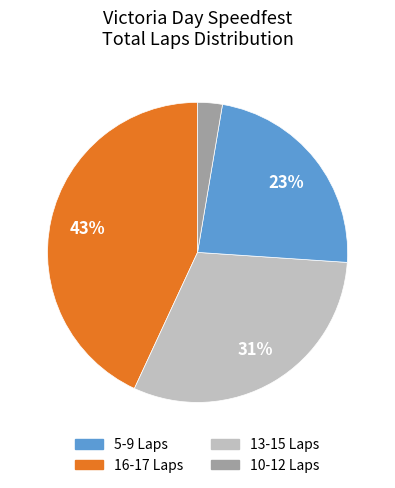

Is there any slice that represents more than half of the pie?

No